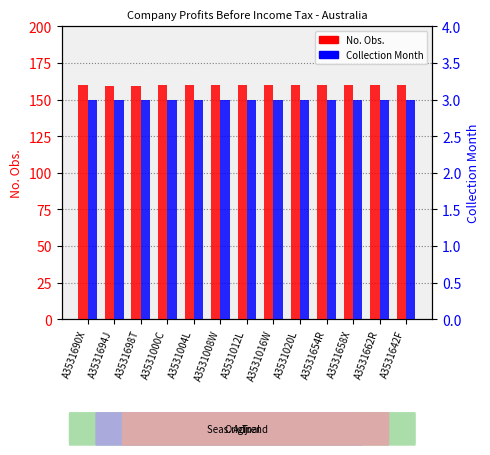

Which has a higher value, A3531020L or A3531004L?

A3531020L